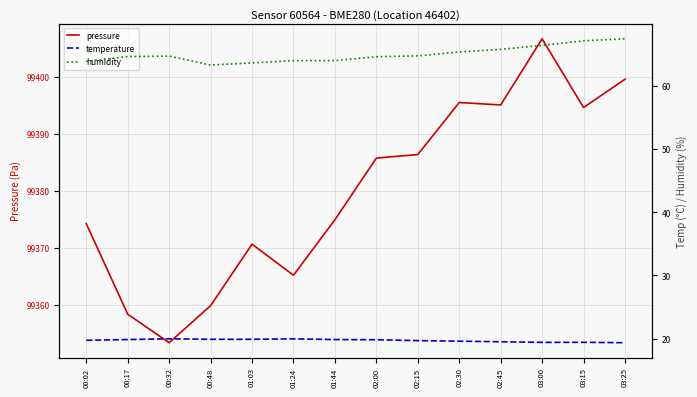

True or false: temperature has a value of 4.9 at 03:15.

False